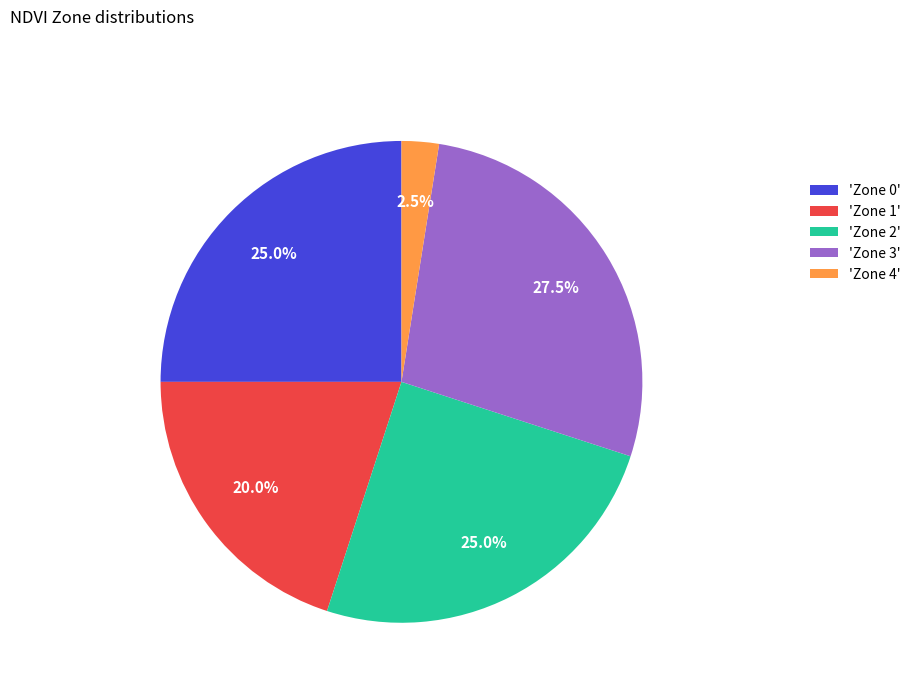

Does any single category account for the majority?

No